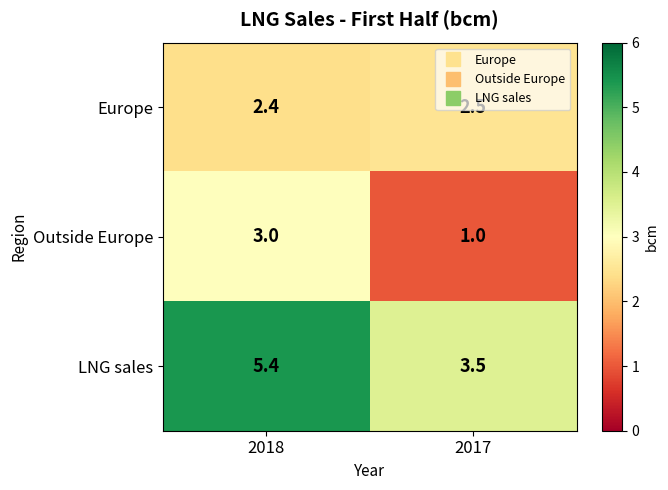

Which series changed the most between 2018 and 2017?

Outside Europe